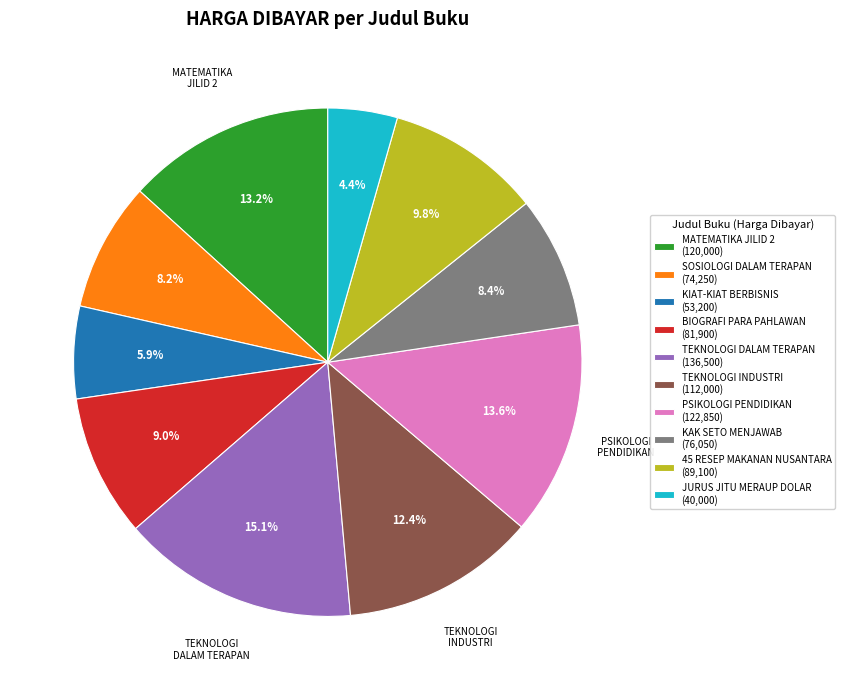

What is the largest slice in the pie chart?

TEKNOLOGI DALAM TERAPAN